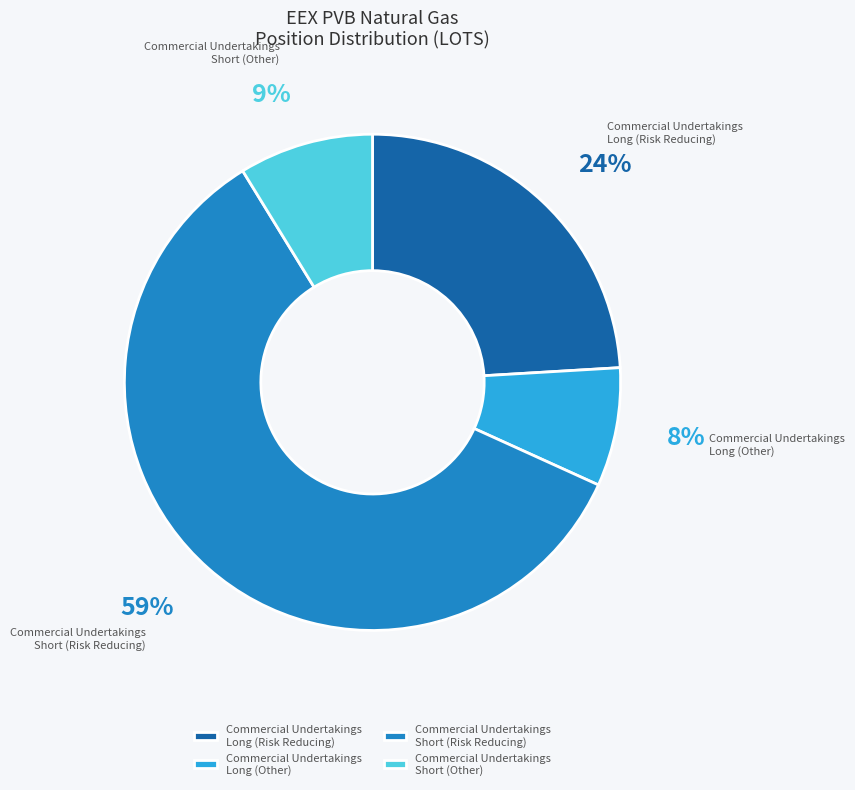

What percentage is the Commercial Undertakings Short (Other) slice, to the nearest percent?

9%